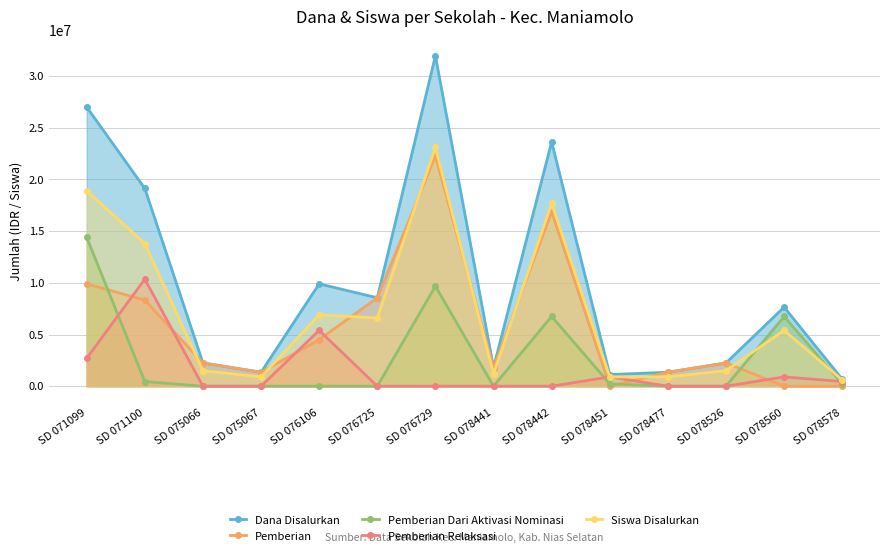

Between SD 075066 and SD 078477, which series saw the biggest shift?

Dana Disalurkan